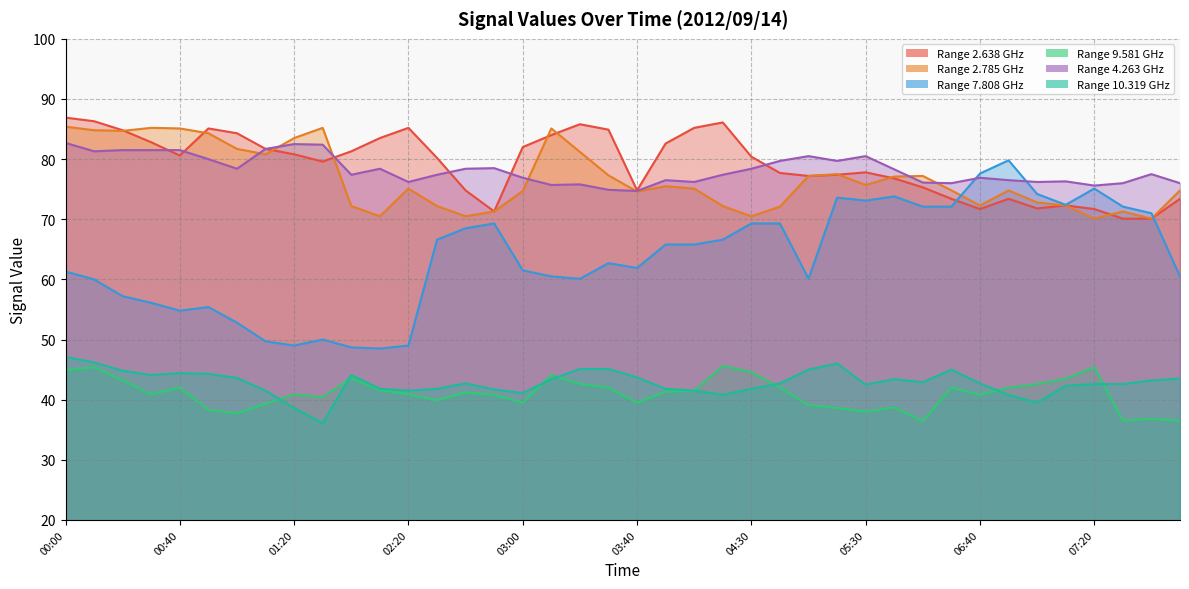

Reading left to right, extract all data points from this chart.

2.638: 00:00=86.9	00:10=86.3	00:20=84.8	00:30=82.8	00:40=80.6	00:50=85.1	01:00=84.3	01:10=81.7	01:20=80.8	01:30=79.6	01:40=81.3	01:50=83.5	02:20=85.2	02:30=80.2	02:40=74.8	02:50=71.3	03:00=82.0	03:10=84.0	03:20=85.8	03:30=84.9	03:40=74.8	03:50=82.6	04:10=85.2	04:20=86.1	04:30=80.4	04:40=77.7	04:50=77.2	05:20=77.4	05:30=77.8	05:40=76.8	06:20=75.3	06:30=73.4	06:40=71.7	06:50=73.4	07:00=71.8	07:10=72.3	07:20=71.7	07:30=70.1	07:40=70.1	07:50=73.4
2.785: 00:00=85.4	00:10=84.8	00:20=84.7	00:30=85.2	00:40=85.1	00:50=84.3	01:00=81.7	01:10=80.8	01:20=83.5	01:30=85.2	01:40=72.2	01:50=70.5	02:20=75.1	02:30=72.2	02:40=70.5	02:50=71.3	03:00=74.7	03:10=85.1	03:20=81.2	03:30=77.3	03:40=74.6	03:50=75.5	04:10=75.1	04:20=72.2	04:30=70.5	04:40=72.1	04:50=77.2	05:20=77.5	05:30=75.7	05:40=77.1	06:20=77.2	06:30=74.8	06:40=72.3	06:50=74.8	07:00=72.8	07:10=72.3	07:20=70.1	07:30=71.3	07:40=70.1	07:50=74.8
7.808: 00:00=61.3	00:10=60.0	00:20=57.2	00:30=56.1	00:40=54.8	00:50=55.4	01:00=52.8	01:10=49.7	01:20=49.0	01:30=50.0	01:40=48.7	01:50=48.5	02:20=49.0	02:30=66.6	02:40=68.5	02:50=69.3	03:00=61.5	03:10=60.5	03:20=60.1	03:30=62.7	03:40=61.9	03:50=65.8	04:10=65.8	04:20=66.6	04:30=69.3	04:40=69.3	04:50=60.1	05:20=73.6	05:30=73.1	05:40=73.8	06:20=72.1	06:30=72.1	06:40=77.6	06:50=79.8	07:00=74.2	07:10=72.4	07:20=75.1	07:30=72.1	07:40=71.0	07:50=60.5
9.581: 00:00=44.9	00:10=45.4	00:20=43.2	00:30=40.9	00:40=42.0	00:50=38.3	01:00=37.7	01:10=39.3	01:20=40.9	01:30=40.4	01:40=43.6	01:50=41.6	02:20=40.9	02:30=39.9	02:40=41.2	02:50=40.8	03:00=39.5	03:10=44.1	03:20=42.6	03:30=42.0	03:40=39.5	03:50=41.3	04:10=41.5	04:20=45.6	04:30=44.6	04:40=42.0	04:50=39.1	05:20=38.6	05:30=38.0	05:40=38.7	06:20=36.4	06:30=42.0	06:40=40.8	06:50=42.0	07:00=42.6	07:10=43.5	07:20=45.4	07:30=36.5	07:40=36.8	07:50=36.5
4.263: 00:00=82.7	00:10=81.3	00:20=81.5	00:30=81.5	00:40=81.5	00:50=80.0	01:00=78.4	01:10=81.7	01:20=82.5	01:30=82.4	01:40=77.4	01:50=78.4	02:20=76.2	02:30=77.4	02:40=78.4	02:50=78.5	03:00=76.9	03:10=75.7	03:20=75.8	03:30=74.9	03:40=74.7	03:50=76.5	04:10=76.2	04:20=77.4	04:30=78.4	04:40=79.7	04:50=80.5	05:20=79.7	05:30=80.5	05:40=78.3	06:20=76.1	06:30=76.0	06:40=76.9	06:50=76.5	07:00=76.2	07:10=76.3	07:20=75.6	07:30=76.0	07:40=77.5	07:50=76.0
10.319: 00:00=47.1	00:10=46.2	00:20=44.8	00:30=44.1	00:40=44.4	00:50=44.3	01:00=43.6	01:10=41.5	01:20=38.6	01:30=36.1	01:40=44.1	01:50=41.8	02:20=41.5	02:30=41.8	02:40=42.7	02:50=41.7	03:00=41.1	03:10=43.4	03:20=45.1	03:30=45.1	03:40=43.7	03:50=41.8	04:10=41.5	04:20=40.8	04:30=41.8	04:40=42.7	04:50=45.0	05:20=46.0	05:30=42.5	05:40=43.4	06:20=42.9	06:30=45.0	06:40=42.7	06:50=40.8	07:00=39.5	07:10=42.3	07:20=42.6	07:30=42.6	07:40=43.2	07:50=43.5